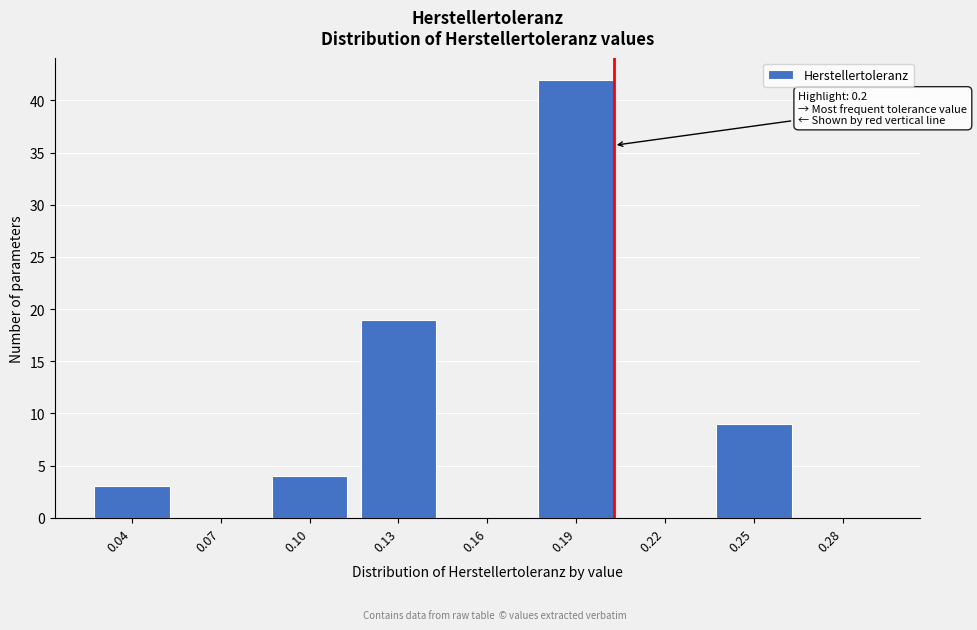

Reading left to right, transcribe all the data shown in this chart.

0.04=3	0.07=0	0.10=4	0.13=19	0.16=0	0.19=42	0.22=0	0.25=9	0.28=0